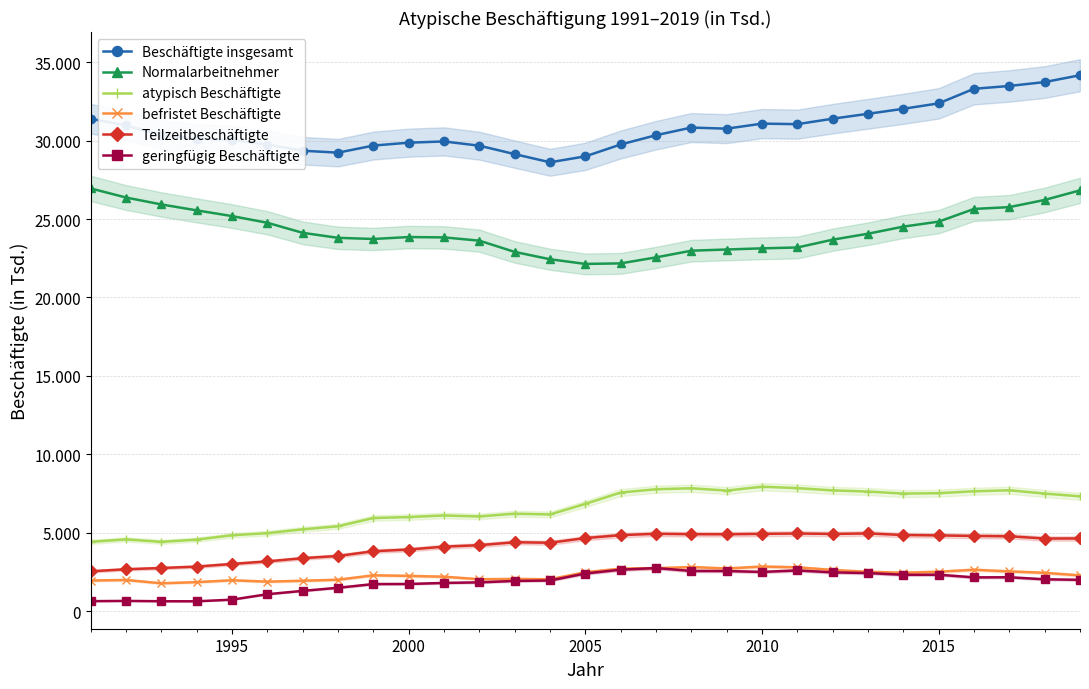

What is the highest value of the Beschäftigte insgesamt series?

34159